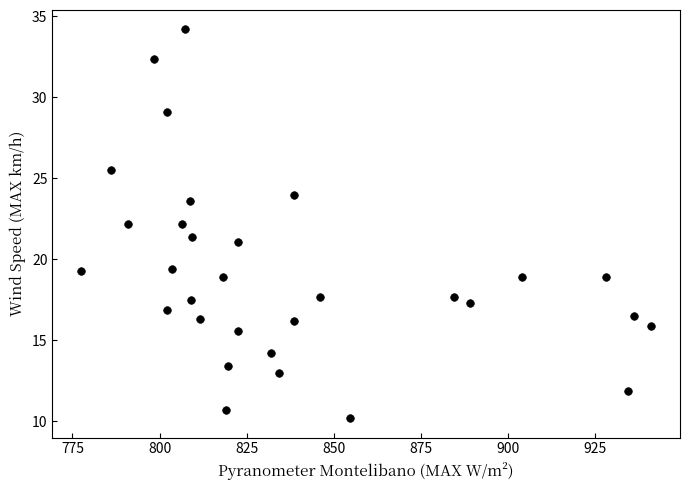

What is the range of Y values (max minus min)?

24.0